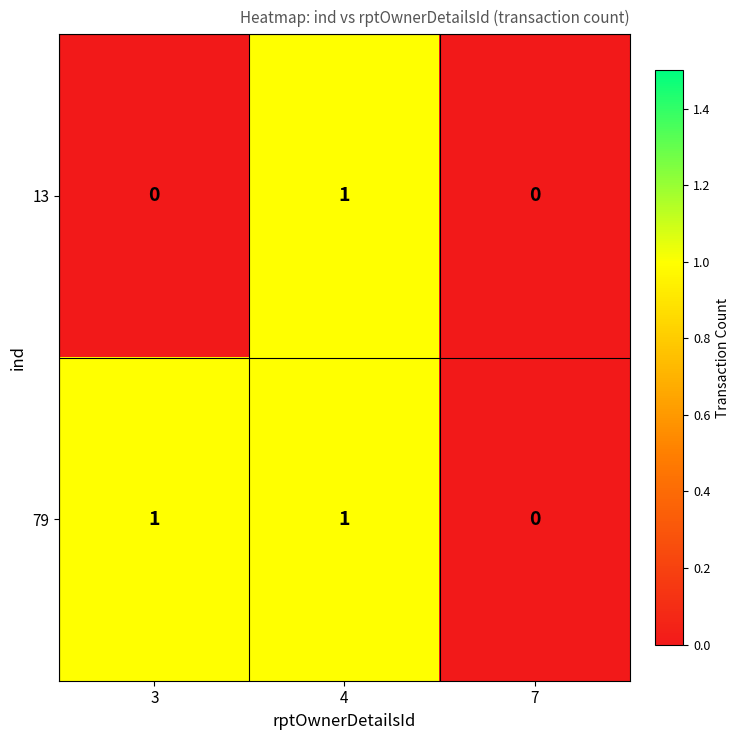

At which label is 79 closest to 0?

7